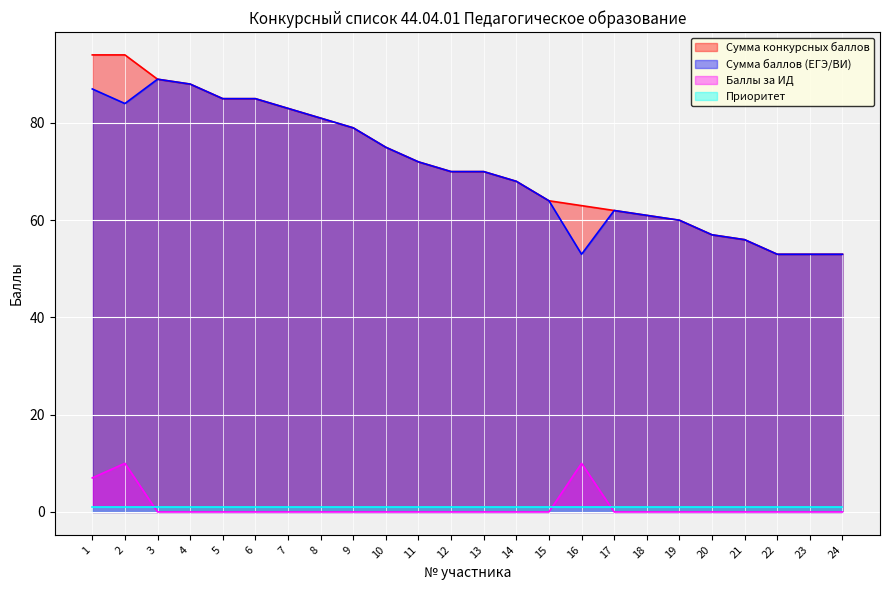

How many Баллы за ИД values are between 0 and 1?

21